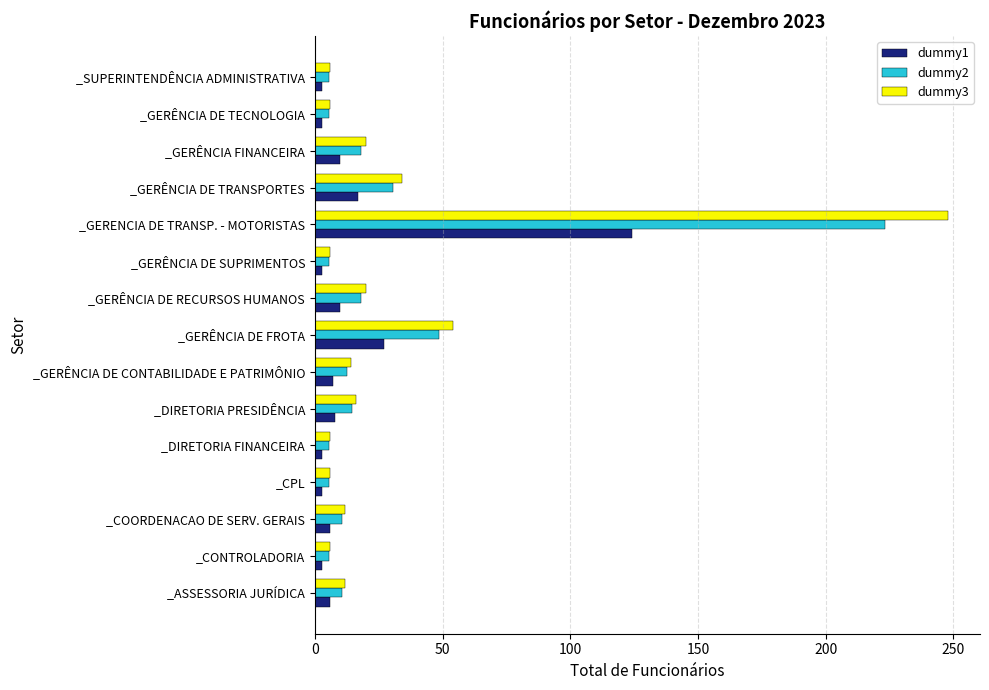

Which series has the largest total across all categories?

dummy3